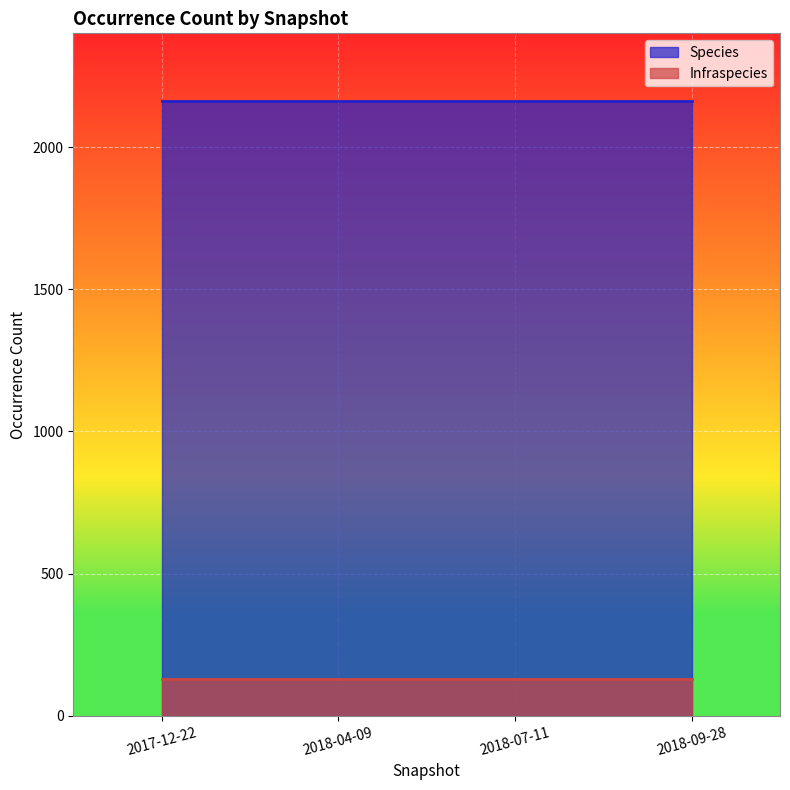

True or false: Species has a value of 2162 at 2018-09-28.

True